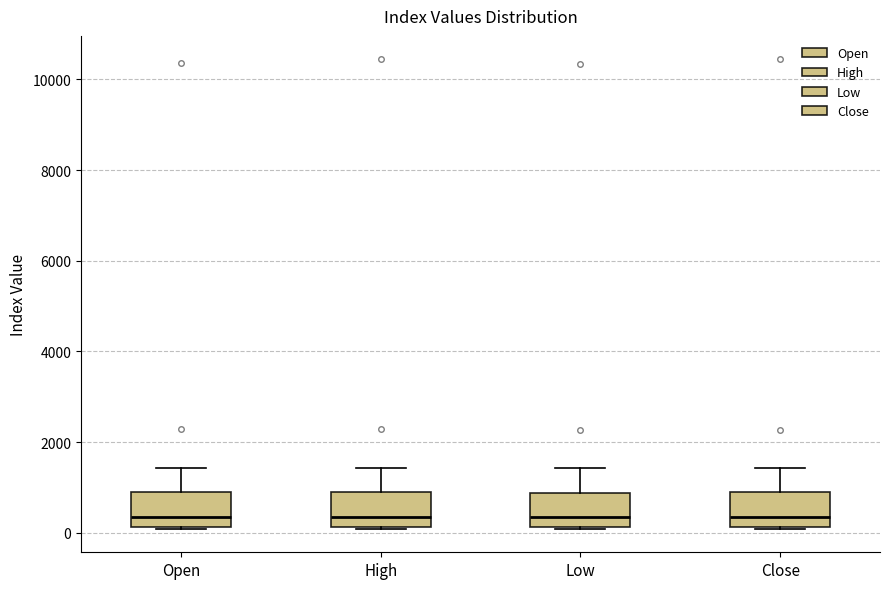

Where does the upper whisker of the box for Open end on the y-axis? The values are not printed on the chart, so give them approximately, as read against the axis.

1400